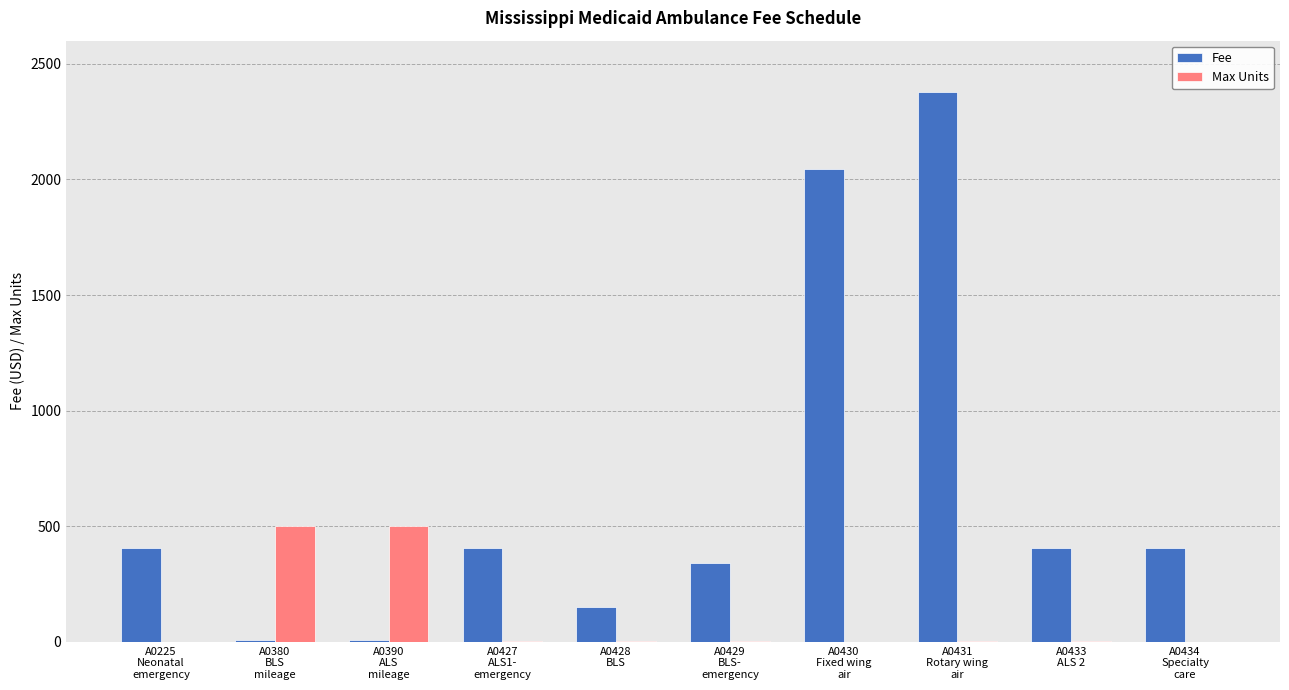

What is the sum of all Fee values?

6544.0